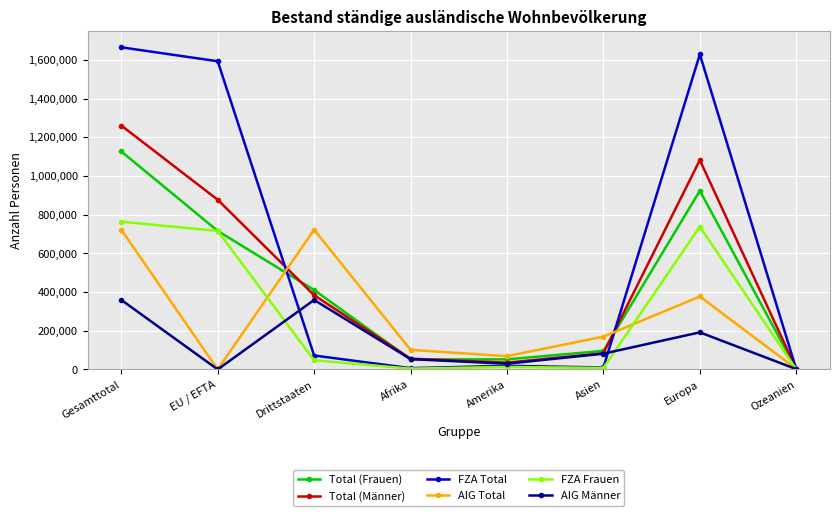

The FZA Total series shows 6663 at Afrika. True or false?

True